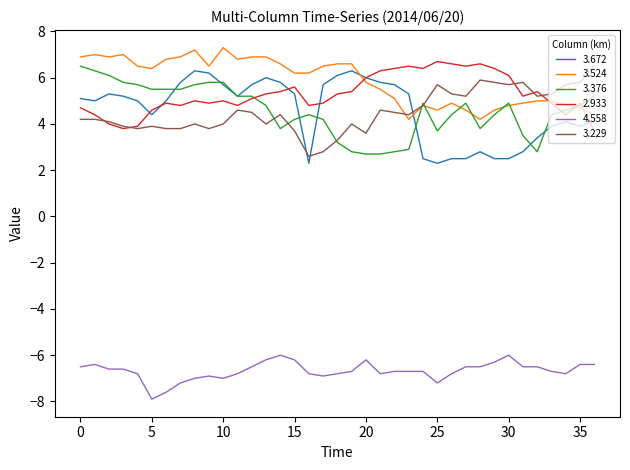

True or false: 4.558 and 3.376 intersect in this chart.

False